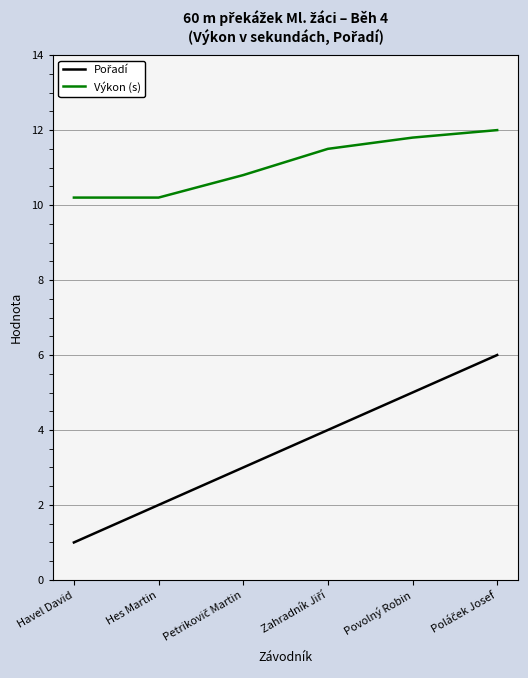

Which series has the largest total across all categories?

Výkon (s)